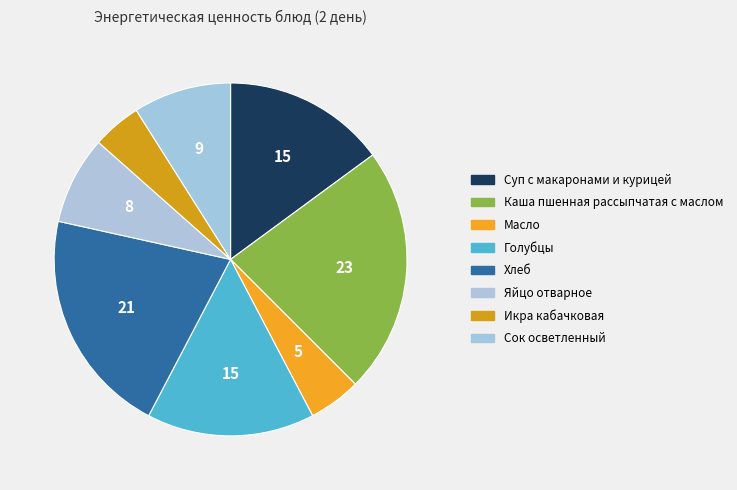

To the nearest percent, what portion does Яйцо отварное represent?

8%